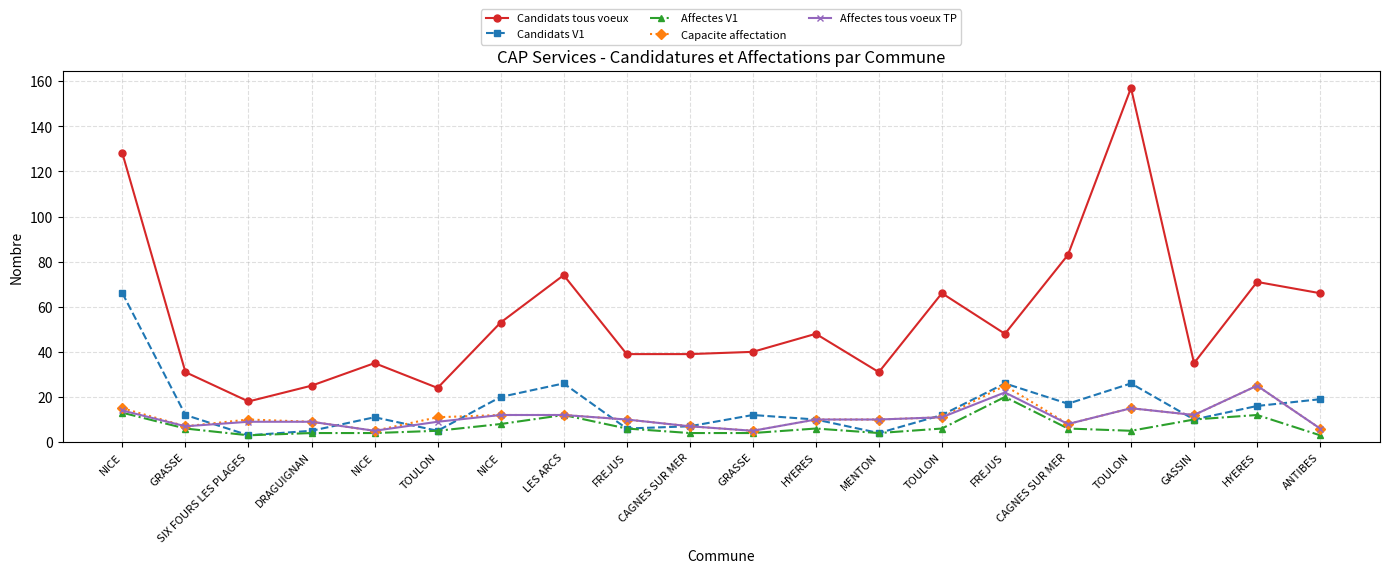

How many categories are shown in the chart?

20